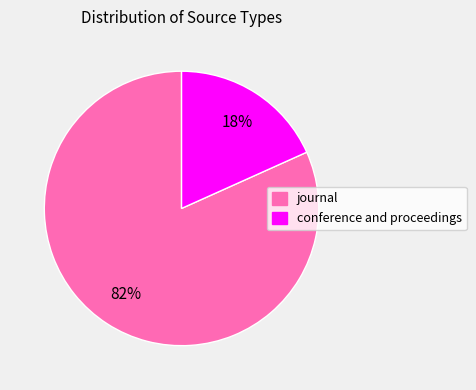

Which category accounts for the majority?

journal